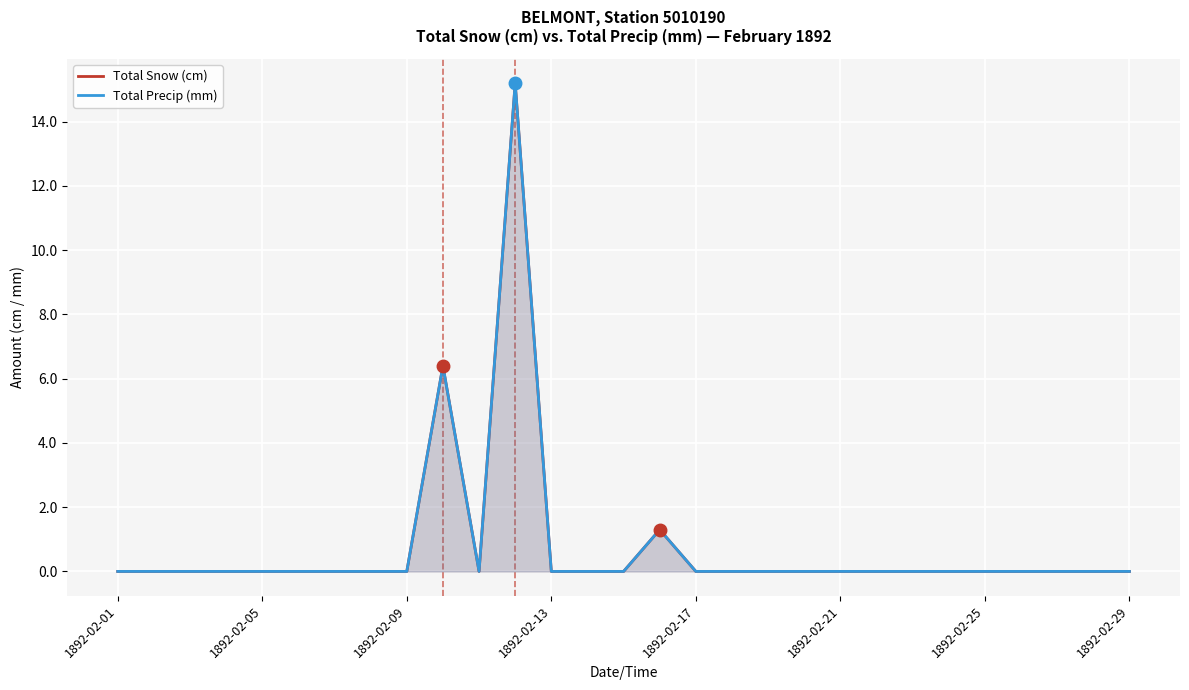

At how many categories does at least one series exceed 3?

2